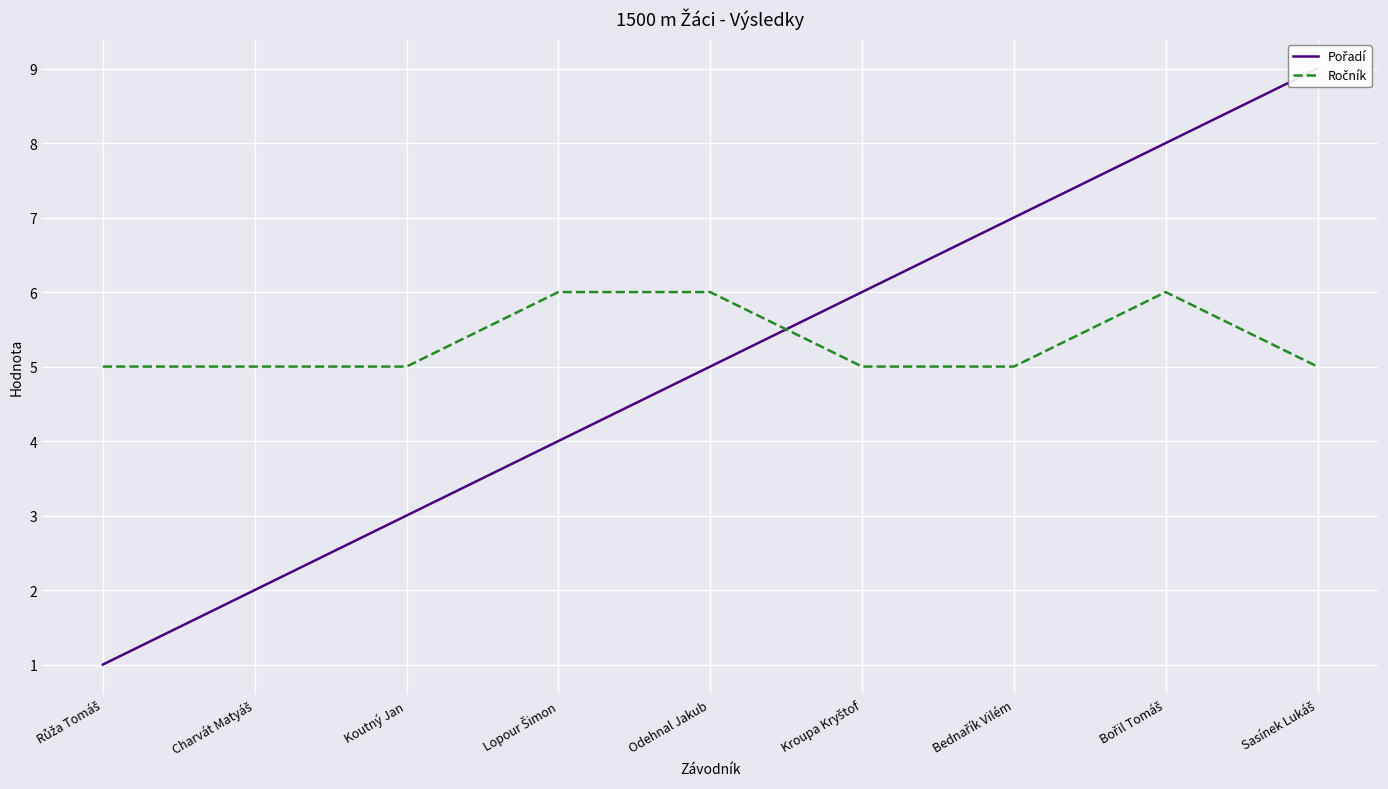

Which label corresponds to the smallest value in the chart?

Růža Tomáš